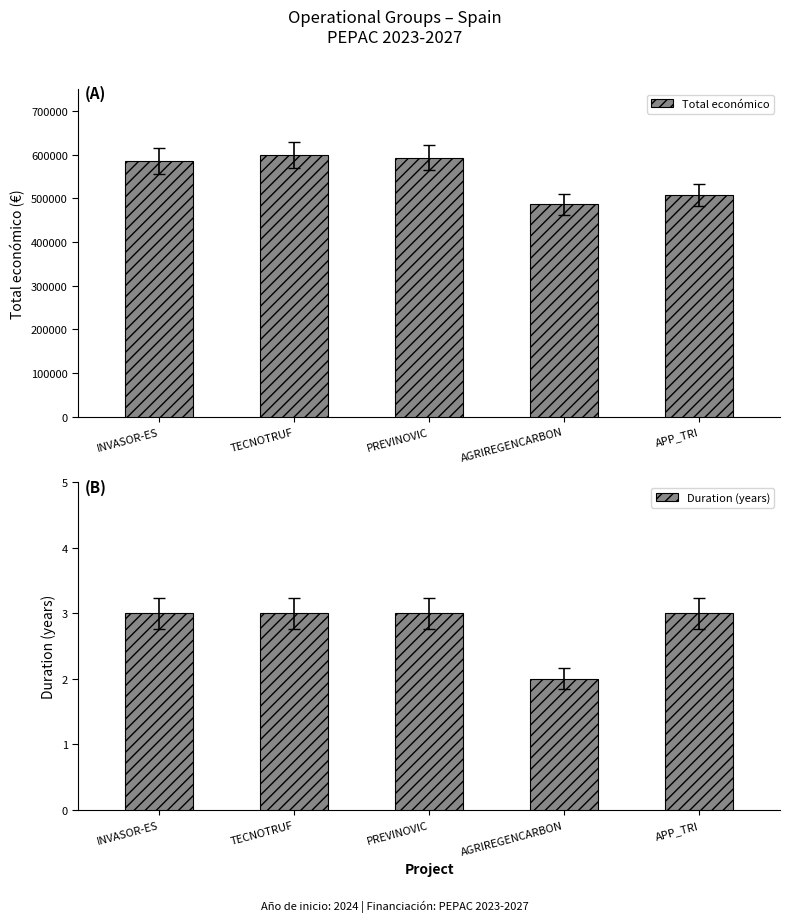

Read the Total económico value at APP_TRI, to the nearest 100.

507300